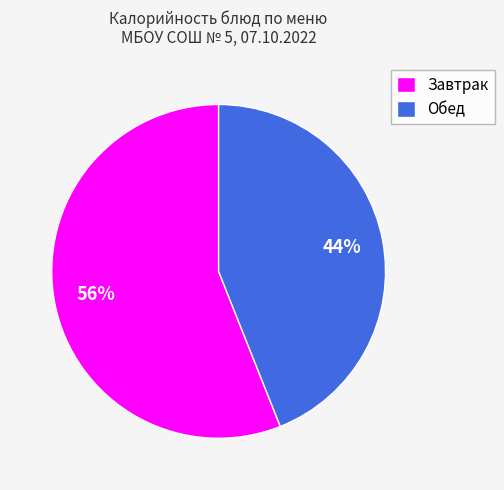

What is the ratio of the value at Обед to the value at Завтрак?

0.8